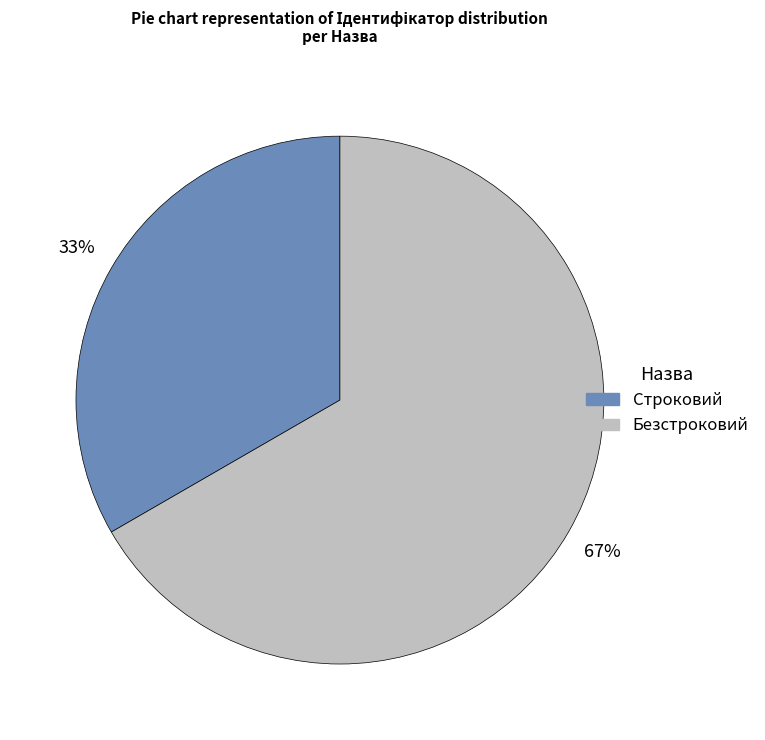

What is the largest slice in the pie chart?

Безстроковий